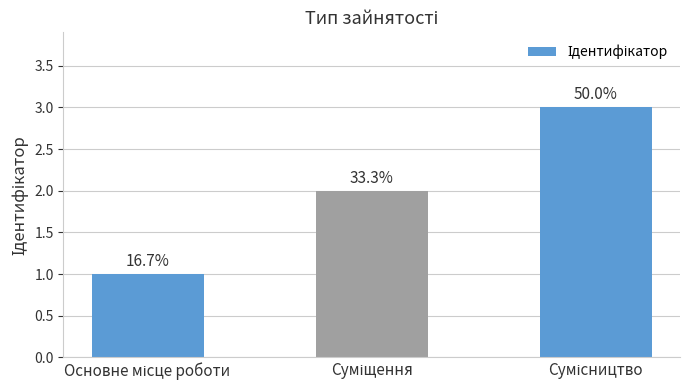

How many bars are there in total?

3